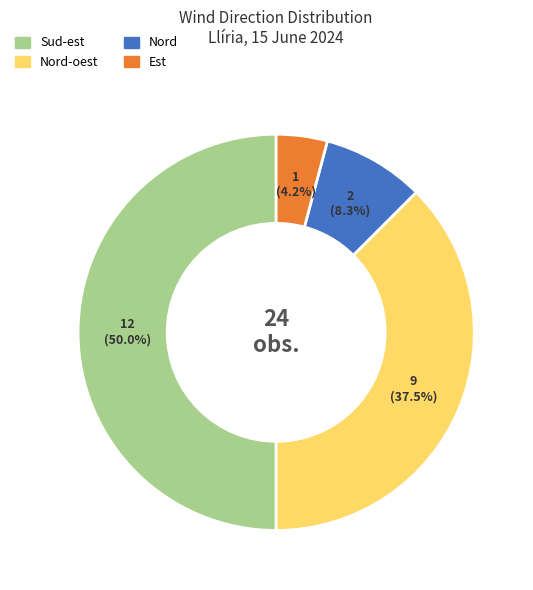

What is the largest slice in the pie chart?

Sud-est